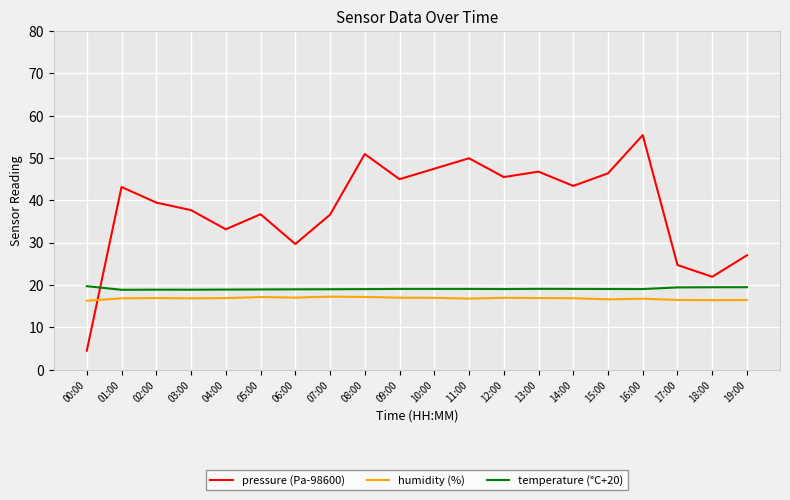

What position from the right is 01:00?

19